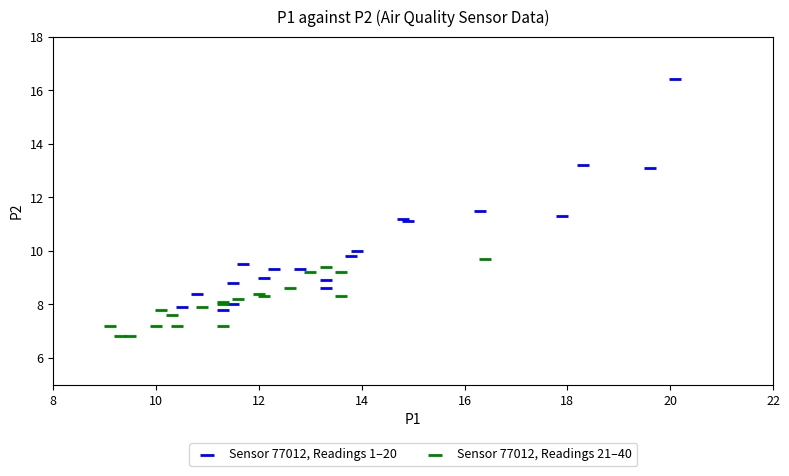

What are all the series names shown in the legend?

Sensor 77012, Readings 1–20, Sensor 77012, Readings 21–40